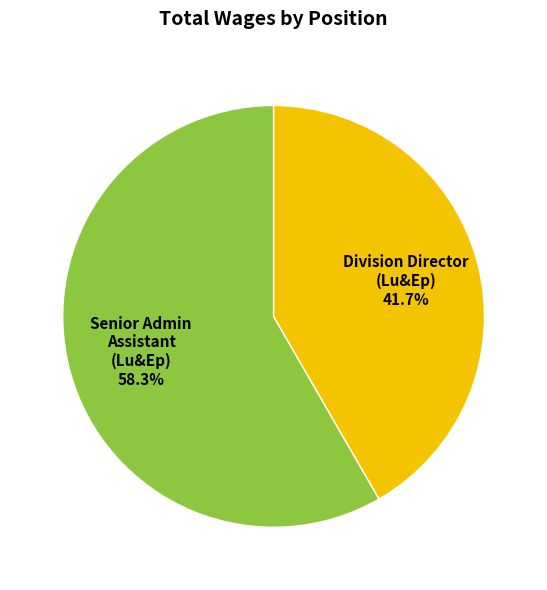

Is there a majority slice in this chart?

Yes